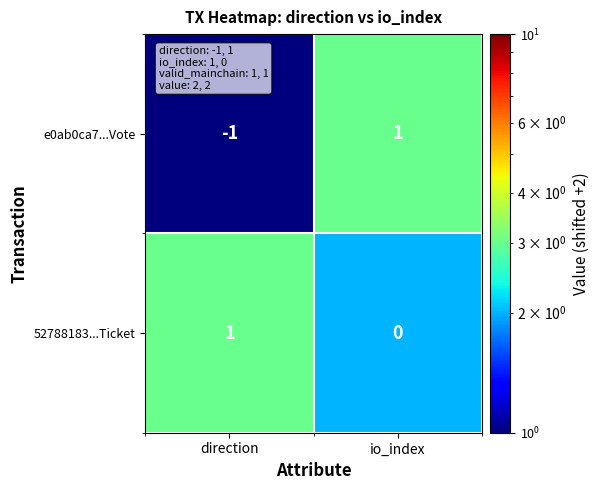

At which category is the sum across all series the highest?

io_index